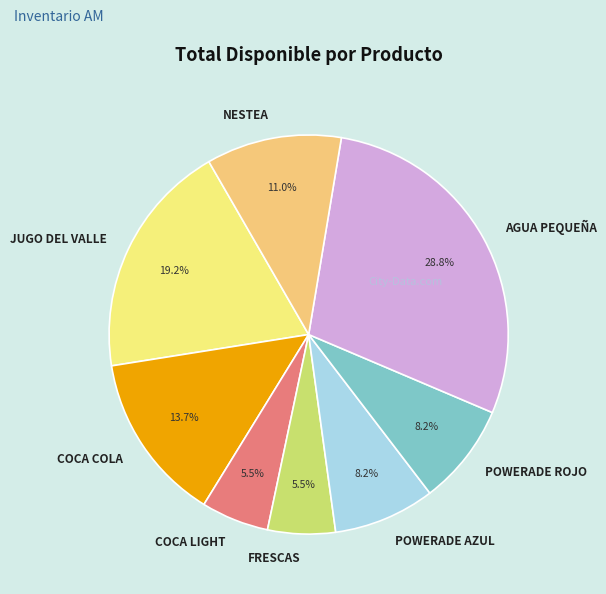

To the nearest percent, what portion does POWERADE AZUL represent?

8%